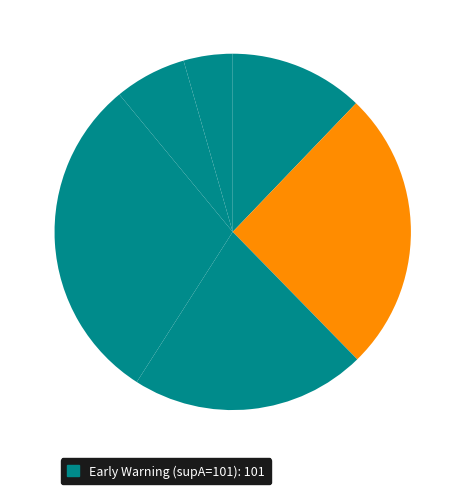

Count the number of slices in the pie.

6